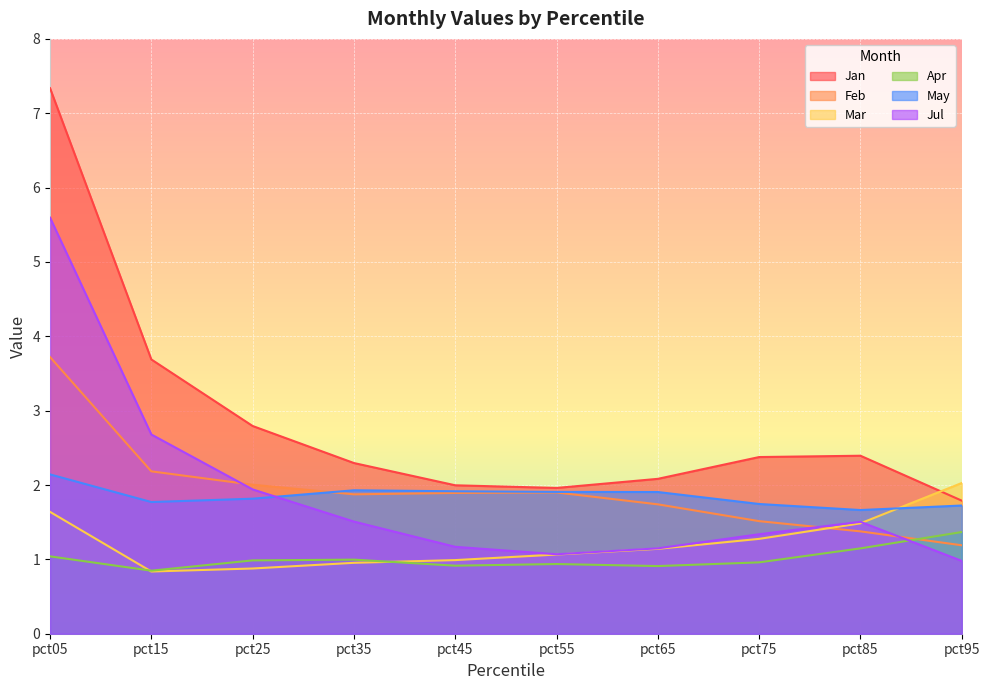

What is the difference between the second highest and second lowest values in the Jan series?

1.7